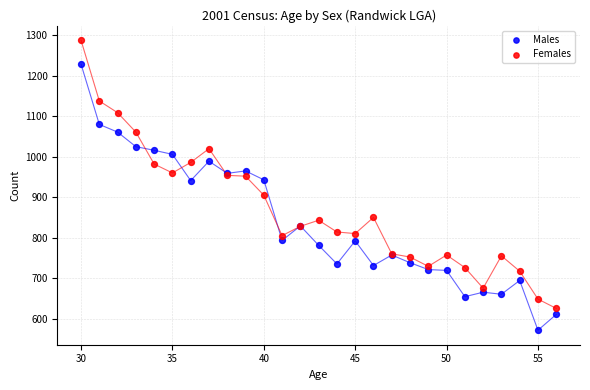

Which series reaches the maximum Y coordinate?

Females